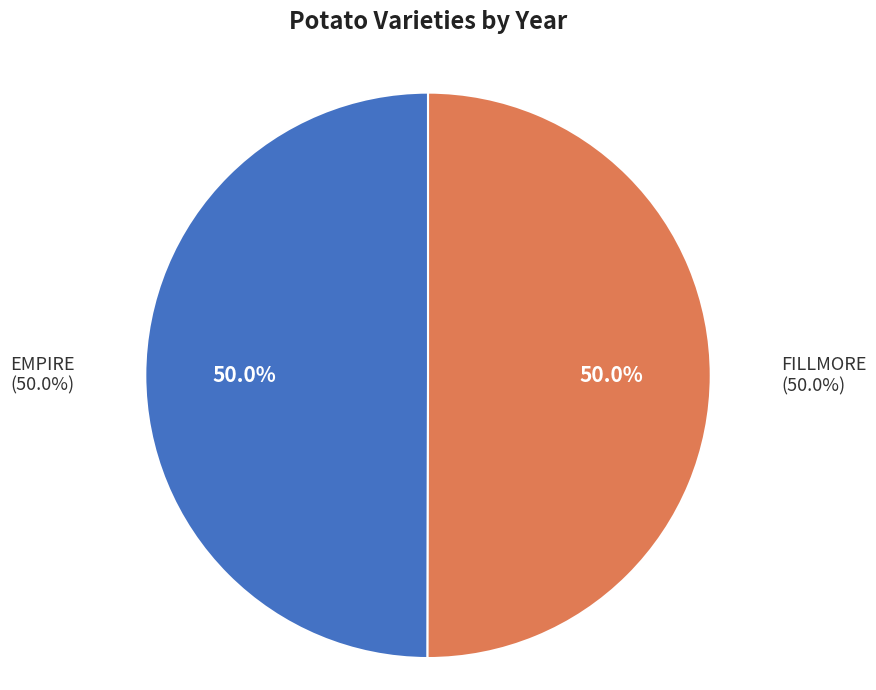

Count the number of slices in the pie.

2